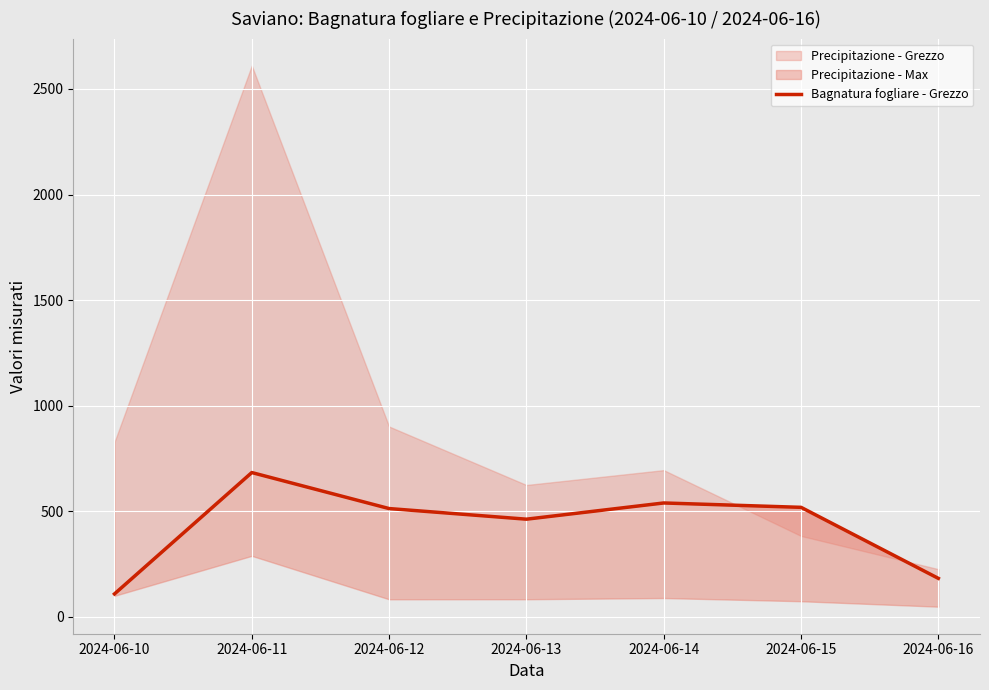

What is the average value?

429.0